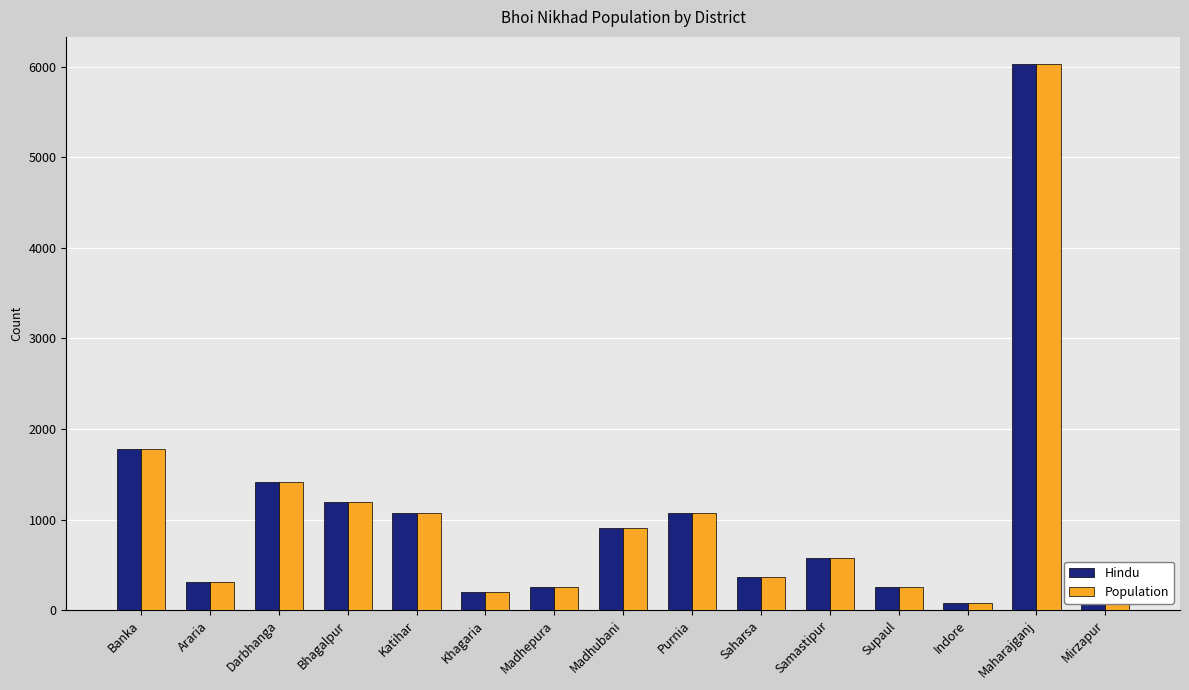

At which label is Hindu closest to 3055?

Banka